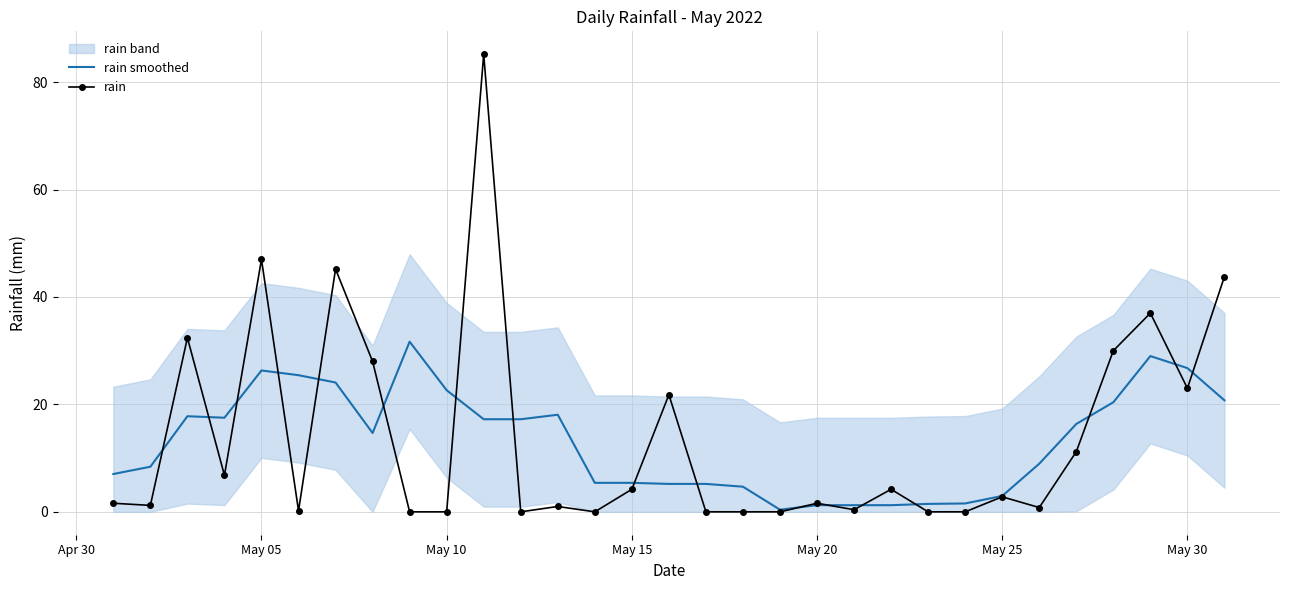

What is the maximum value for rain smoothed?

31.7